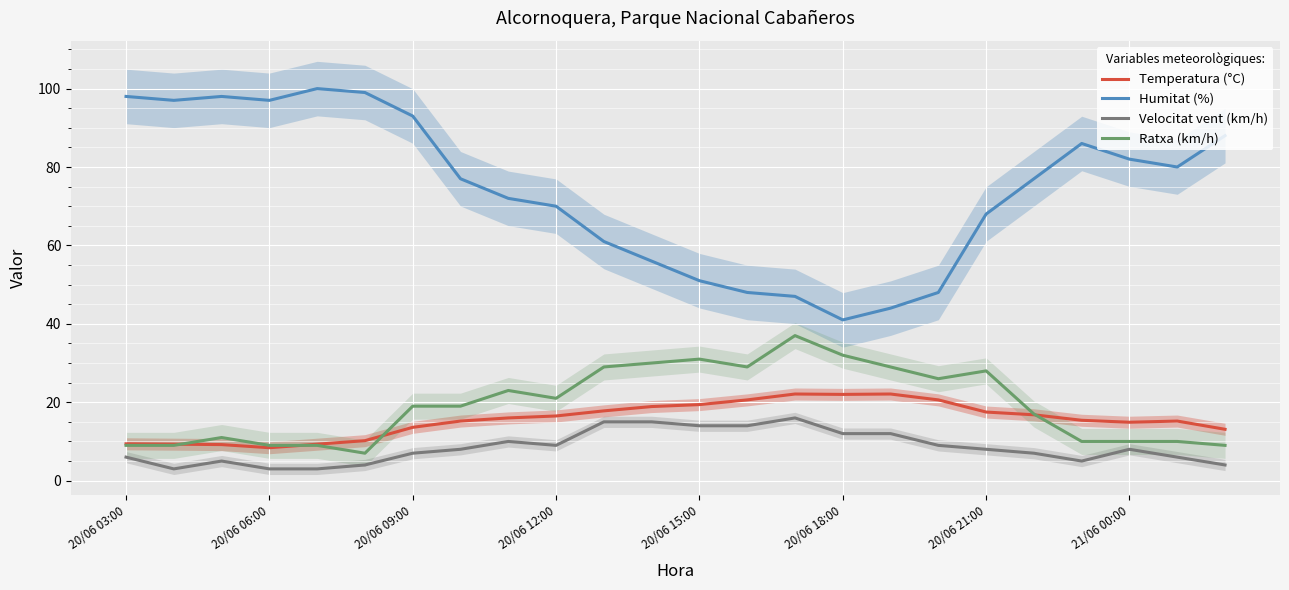

True or false: Velocitat vent (km/h) has a value of 13.6 at 20/06 21:00.

False